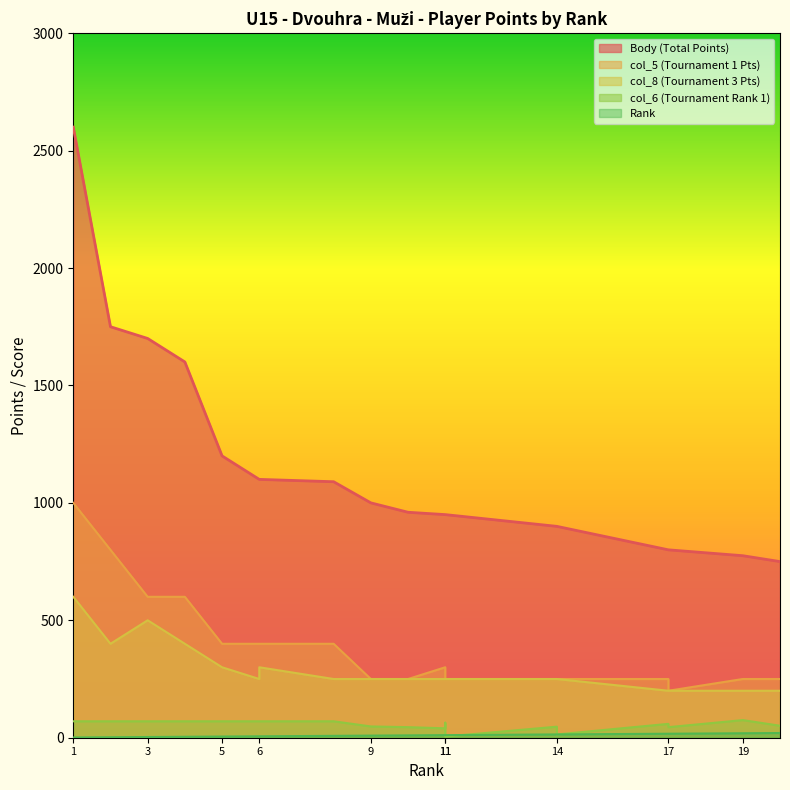

What is the sum of all col_8 values?

5800